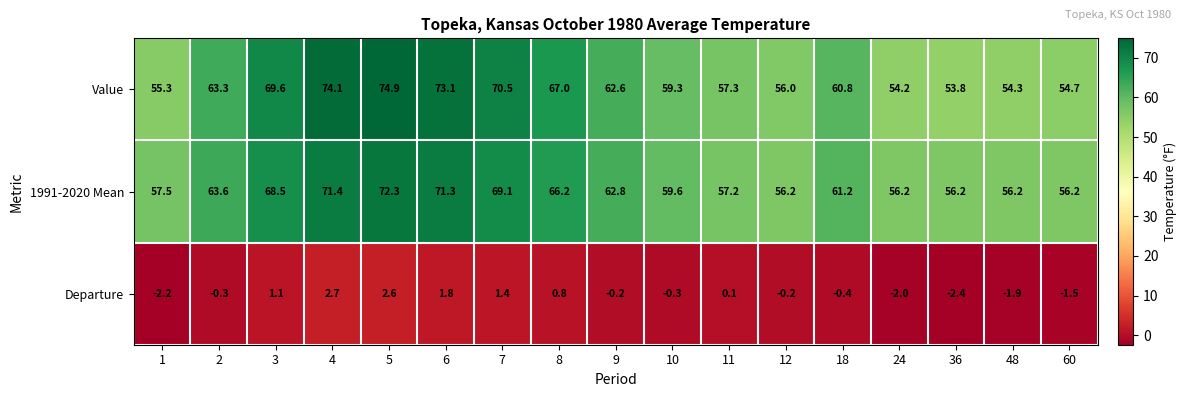

Which series has the largest range (max minus min)?

Value